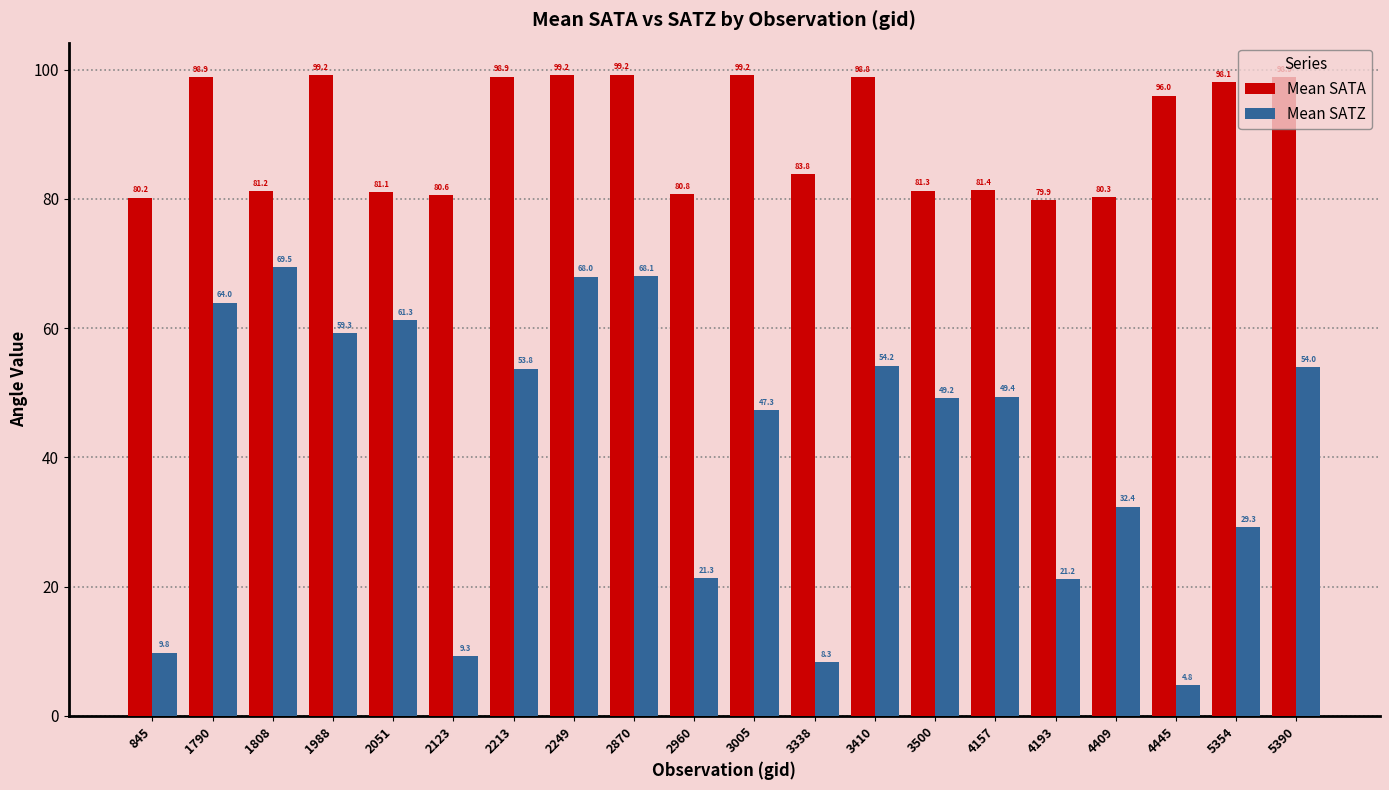

What is the spread (max minus min) of values at 4193?

58.7